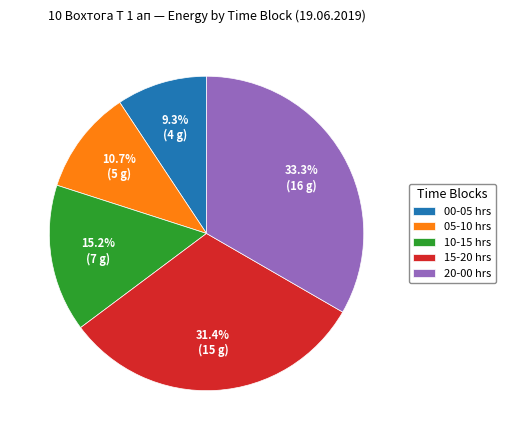

Count the number of slices in the pie.

5